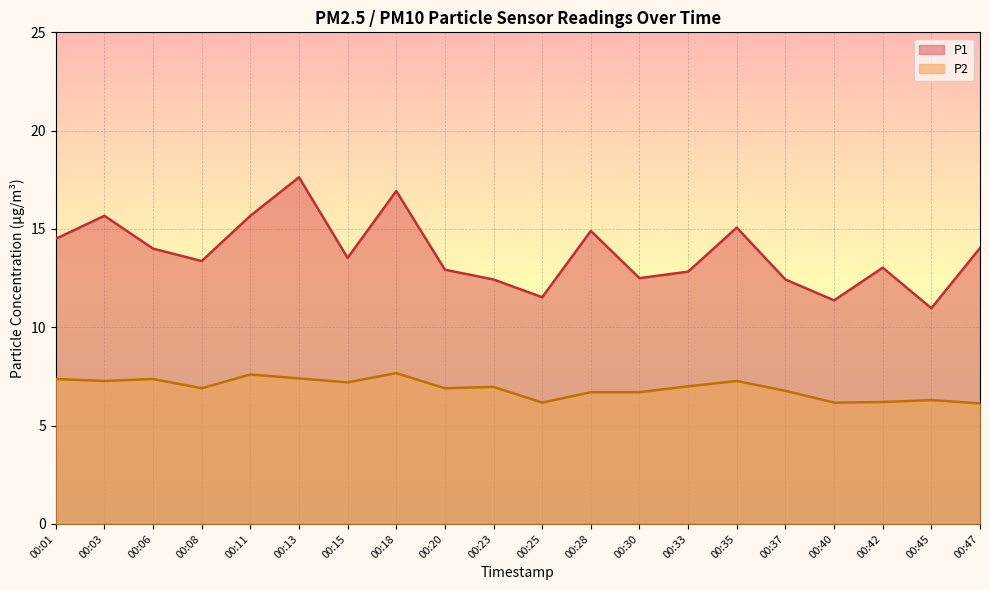

Which series has the largest total across all categories?

P1